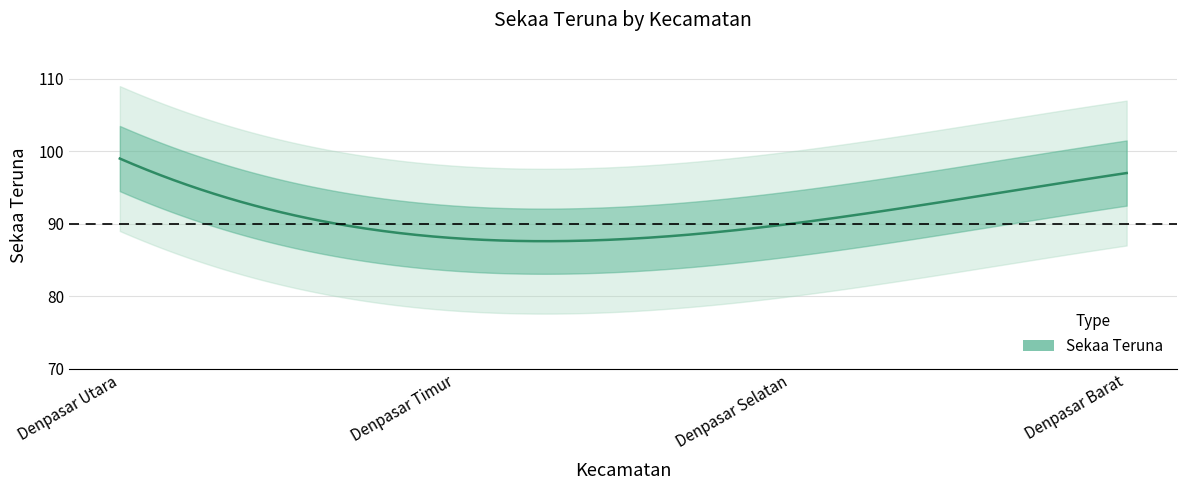

Reading left to right, what are all the values shown in this chart?

Denpasar Utara=99	Denpasar Timur=88	Denpasar Selatan=90	Denpasar Barat=97